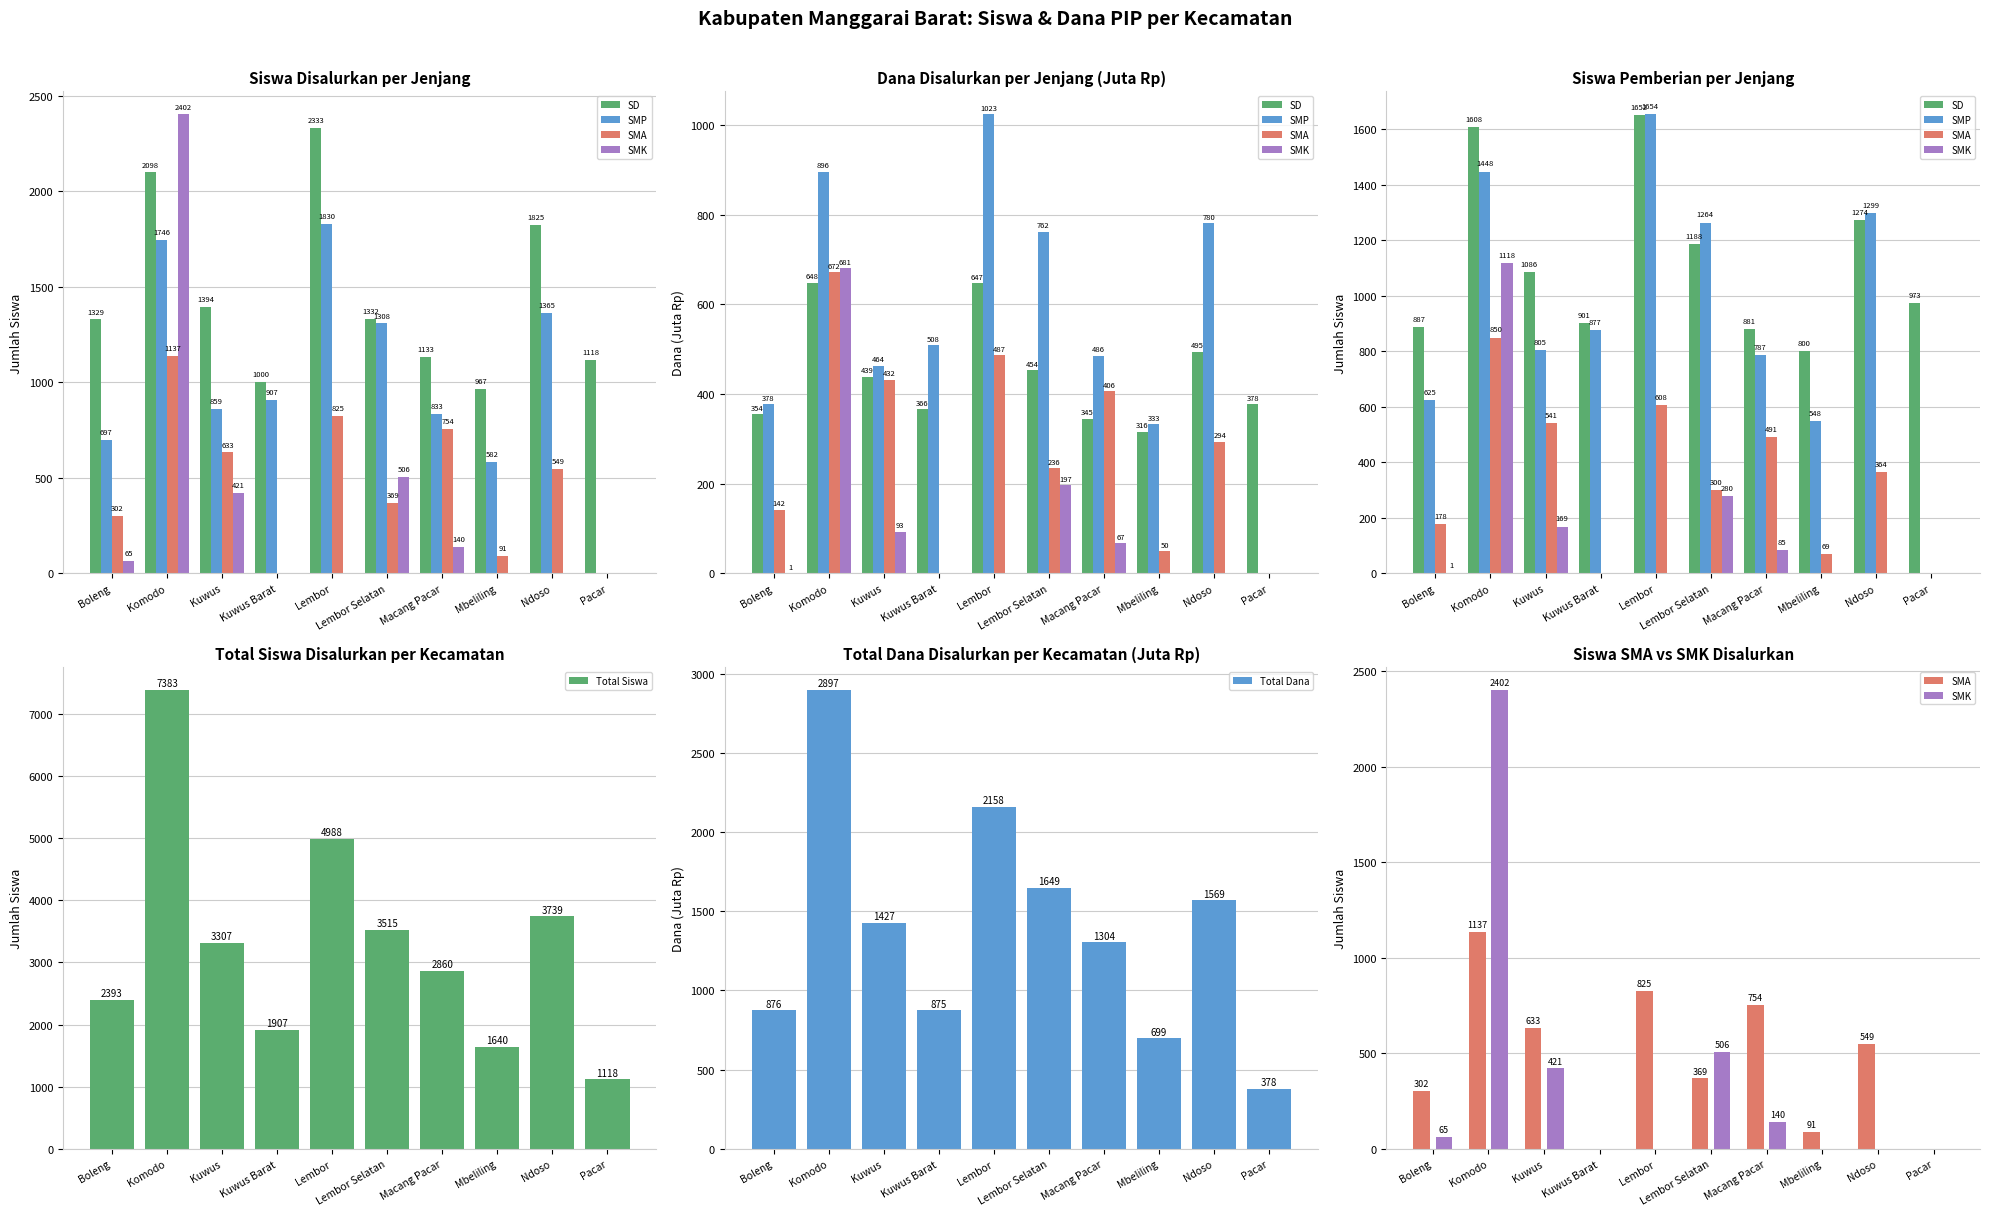

The value of Total Siswa at Boleng is 2393.0. True or false?

True